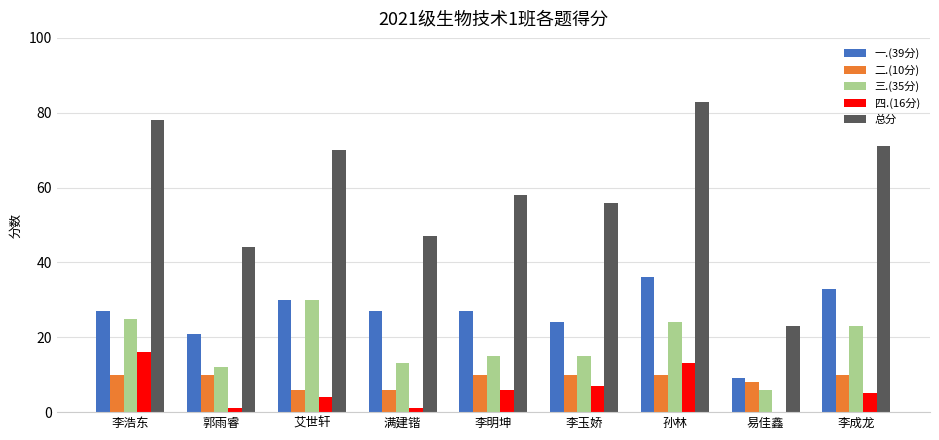

Reading right to left, what are all the values shown in this chart?

一.(39分): 33	9	36	24	27	27	30	21	27
二.(10分): 10	8	10	10	10	6	6	10	10
三.(35分): 23	6	24	15	15	13	30	12	25
四.(16分): 5	0	13	7	6	1	4	1	16
总分: 71	23	83	56	58	47	70	44	78